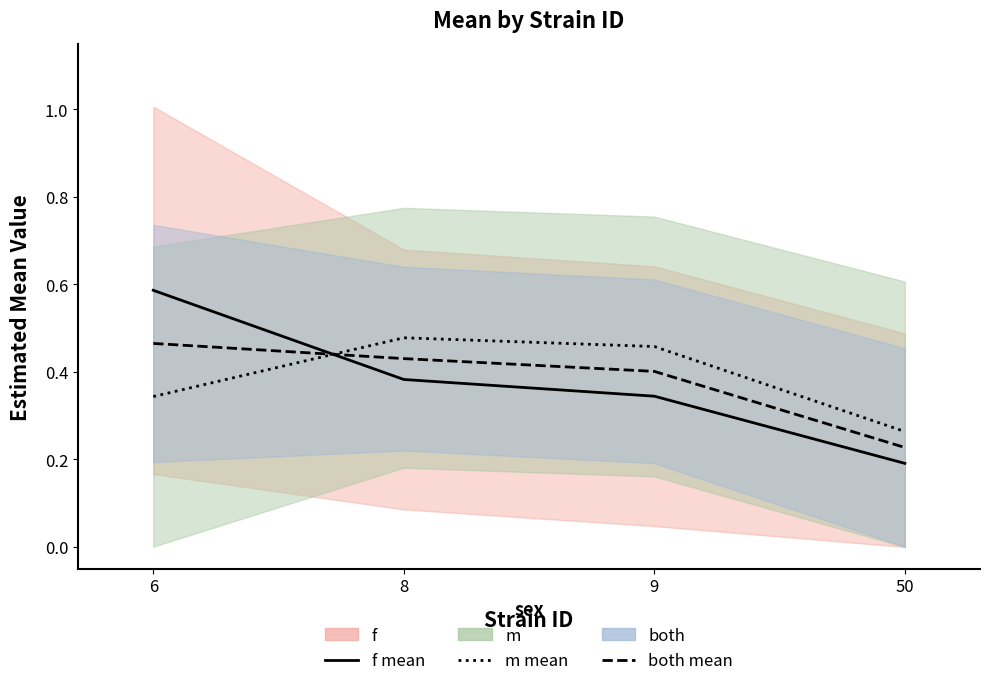

The value of m mean at 9 is 0.7. True or false?

False